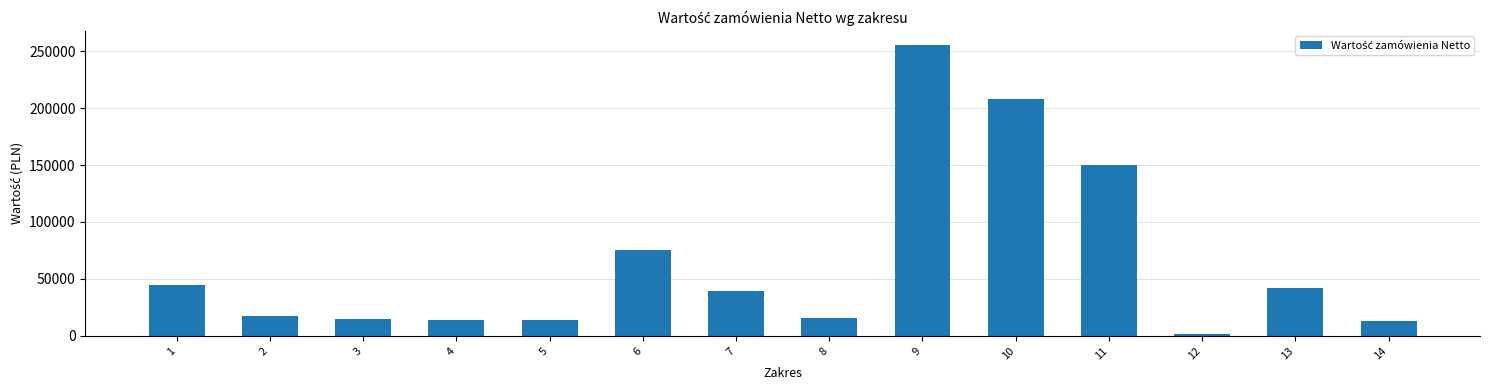

Count the number of categories in the chart.

14